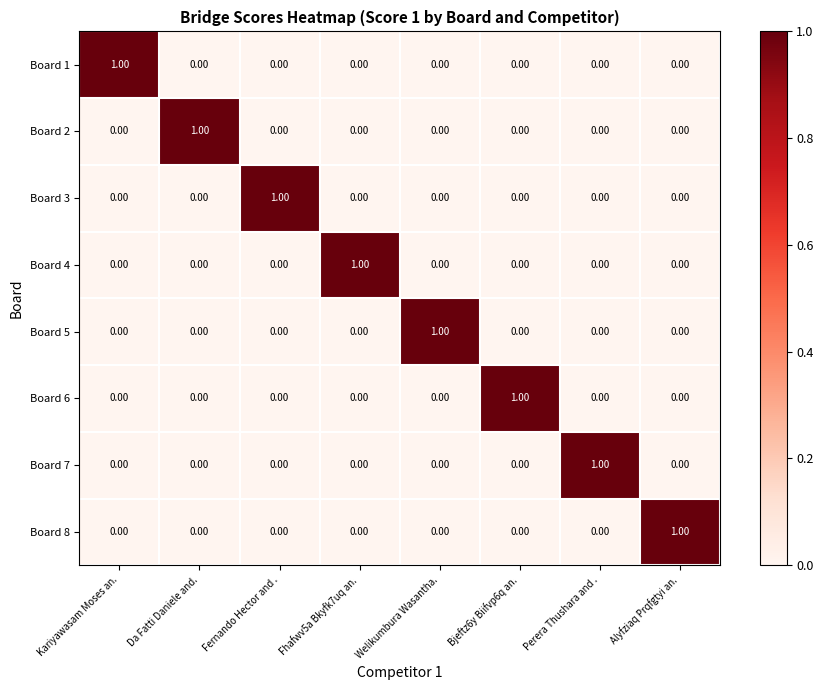

At how many categories does at least one series exceed 0?

8